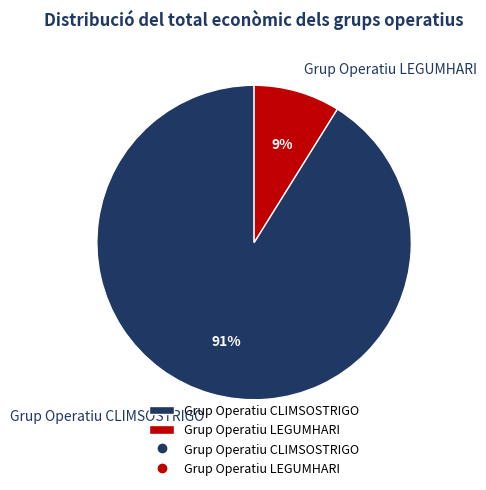

To the nearest percent, what is the average slice percentage?

50%